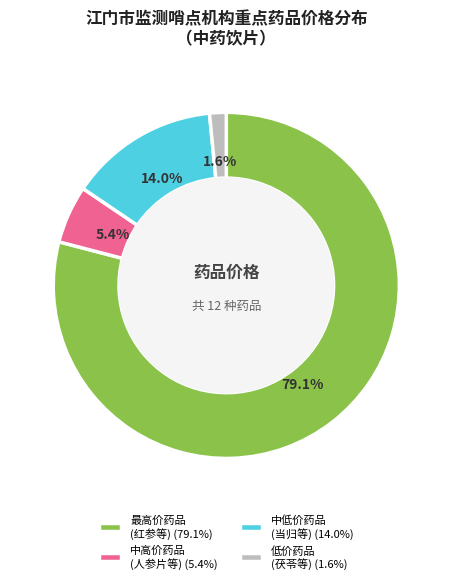

Is 中高价药品 (人参片等) (5.4%) the majority of the pie?

No